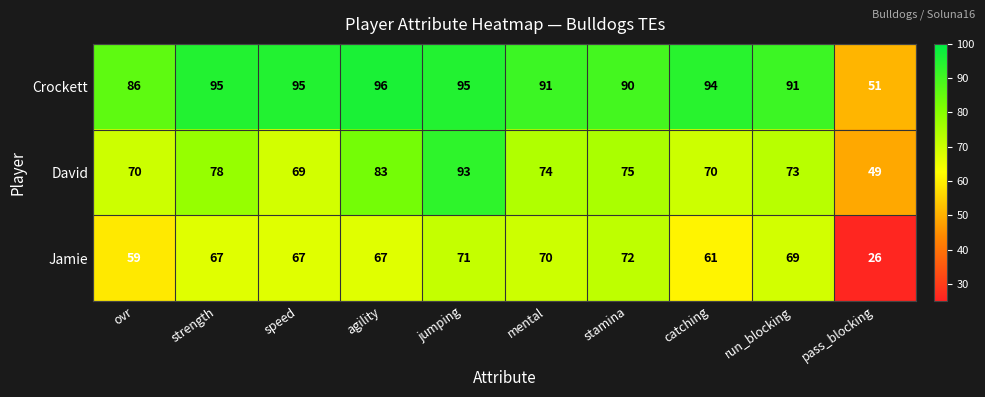

What is the difference between the highest and lowest values at strength?

28